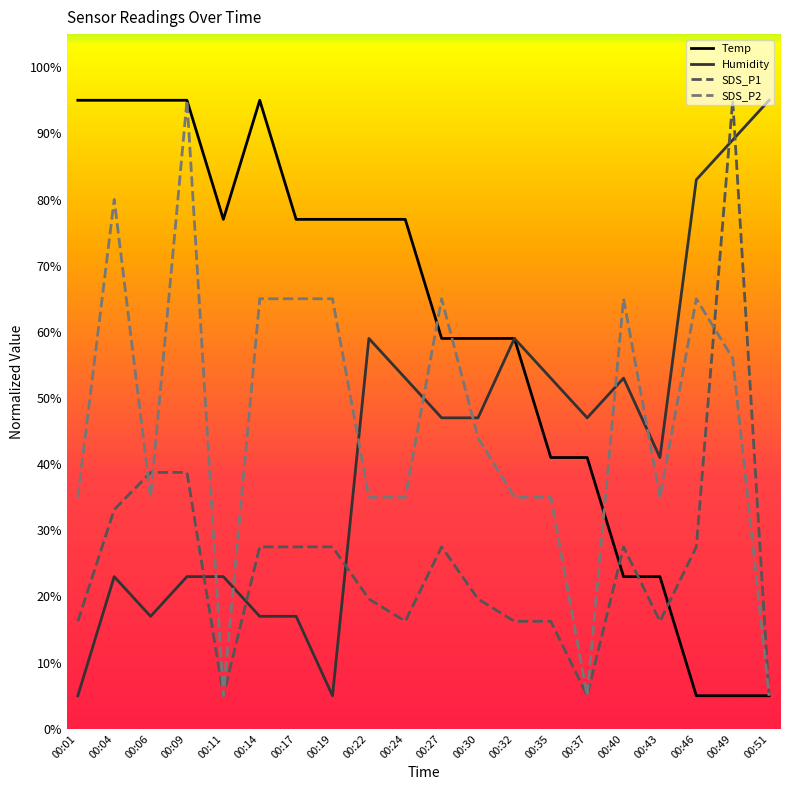

Is it true that SDS_P1 equals 19.6 at 00:22?

True